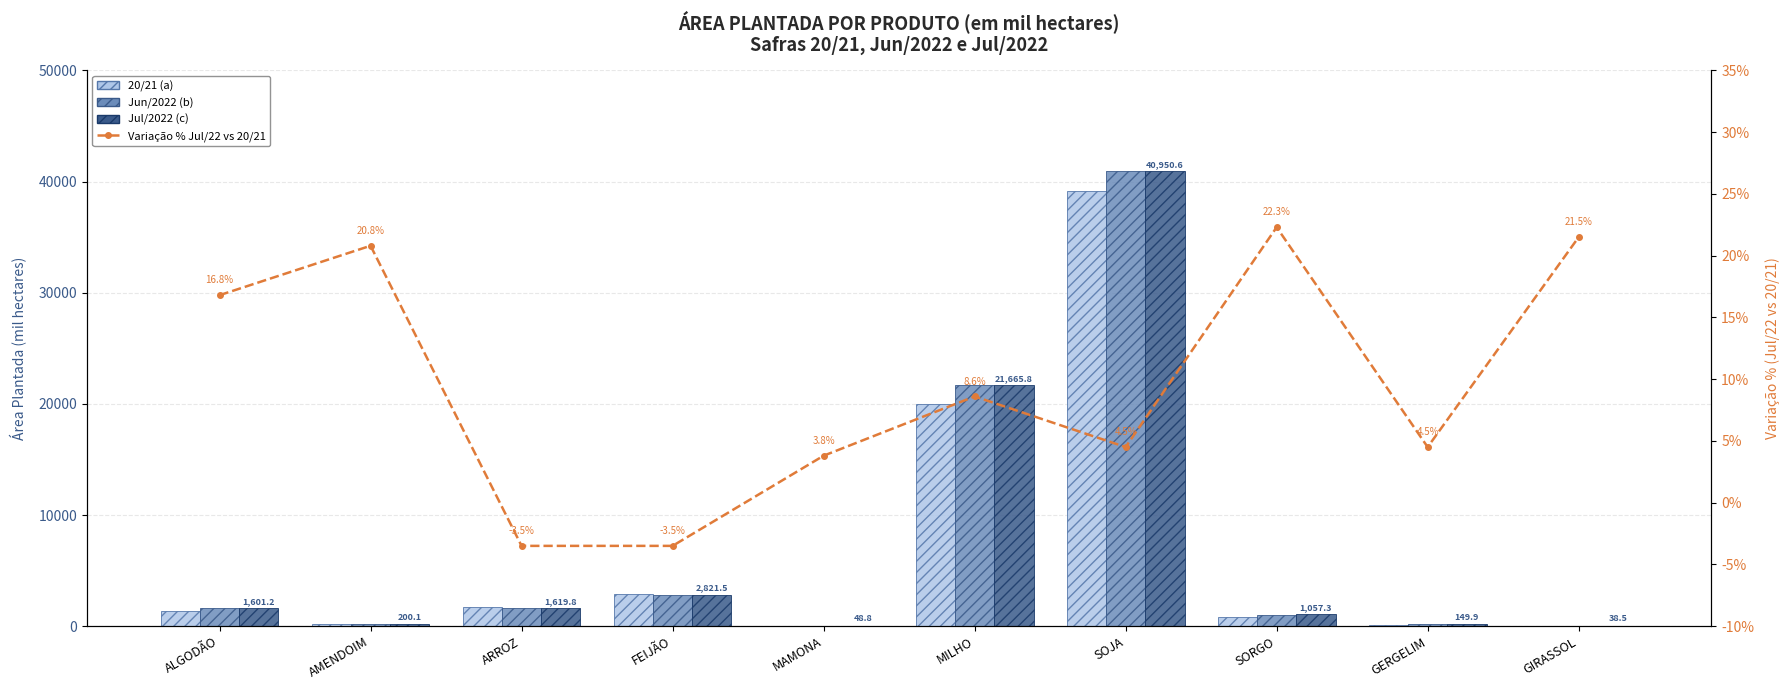

Is the value of Jul/2022 (c) at AMENDOIM greater than the value of 20/21 (a) at GIRASSOL?

Yes